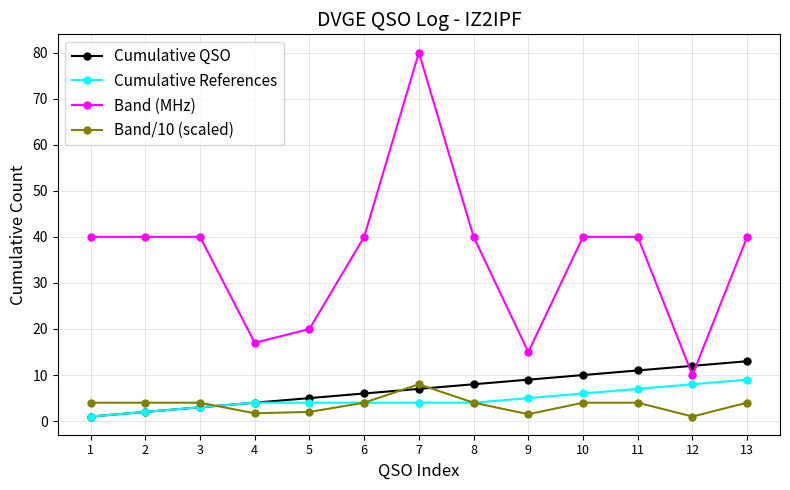

Is it true that Cumulative References equals 6.0 at 10?

True